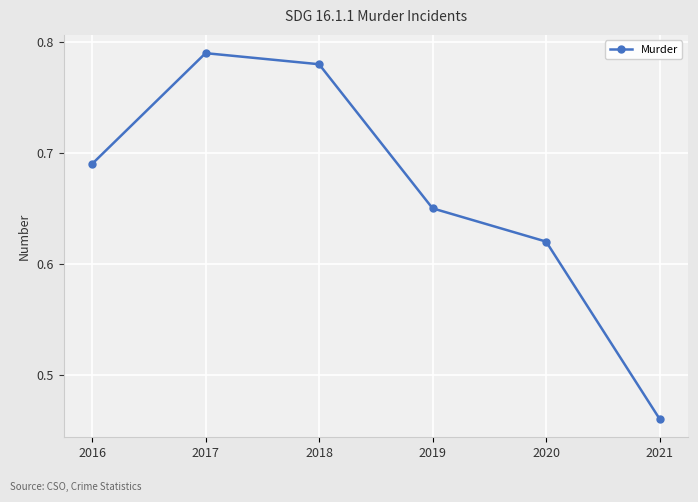

True or false: the data has more than 1 interior local peaks.

False